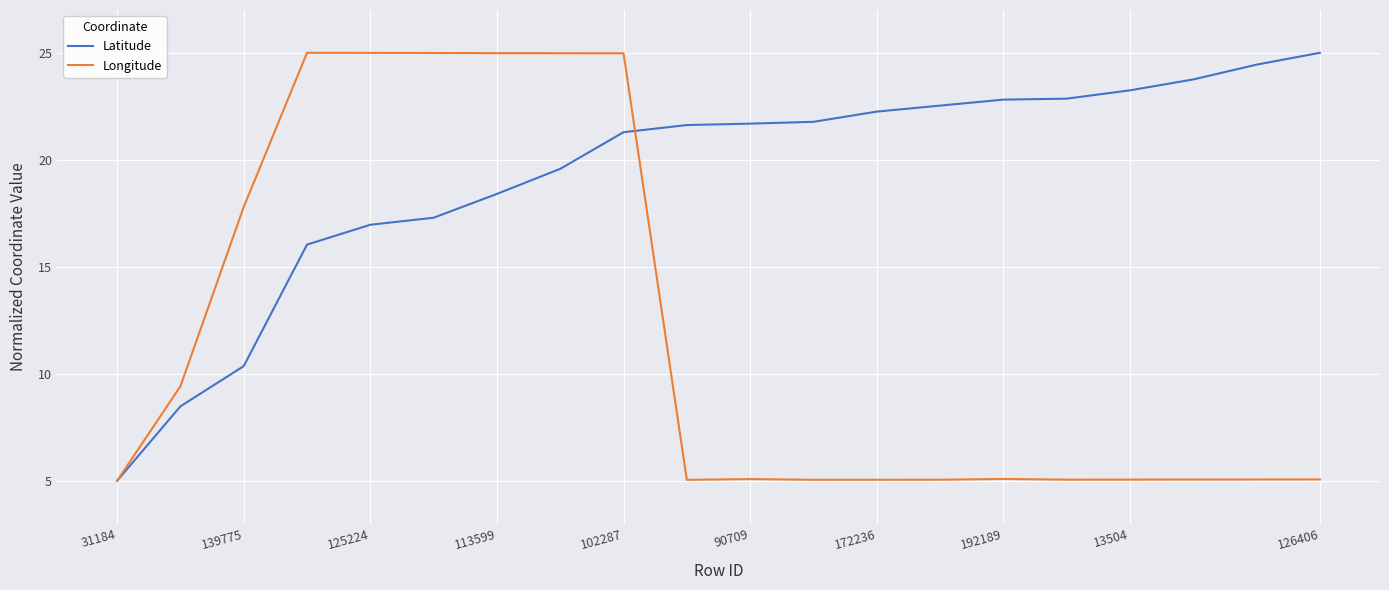

List the series in order of their overall mean, lowest first.

Longitude, Latitude